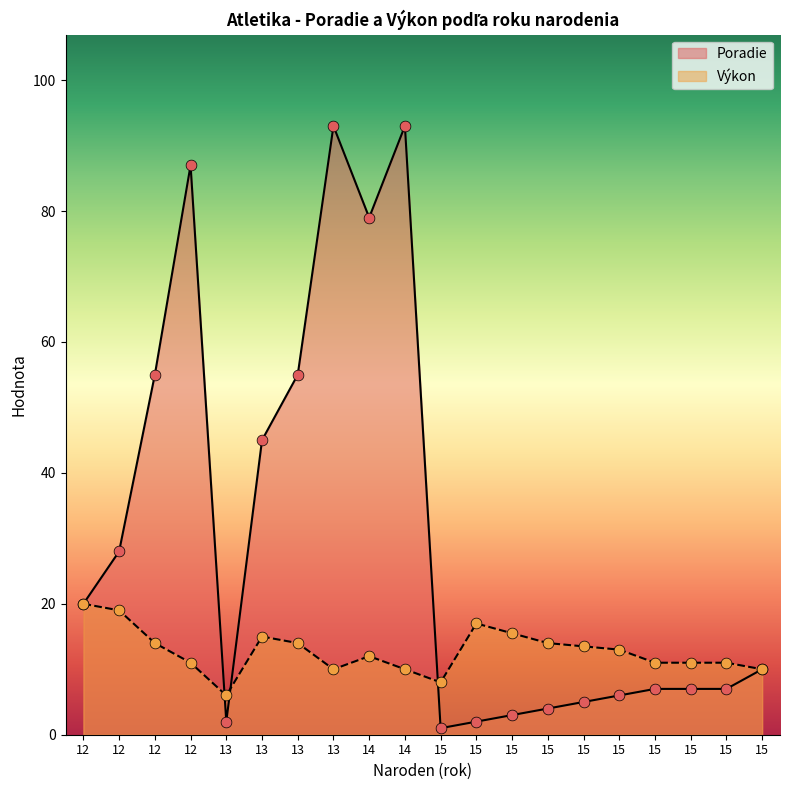

At which category is the sum across all series the highest?

13